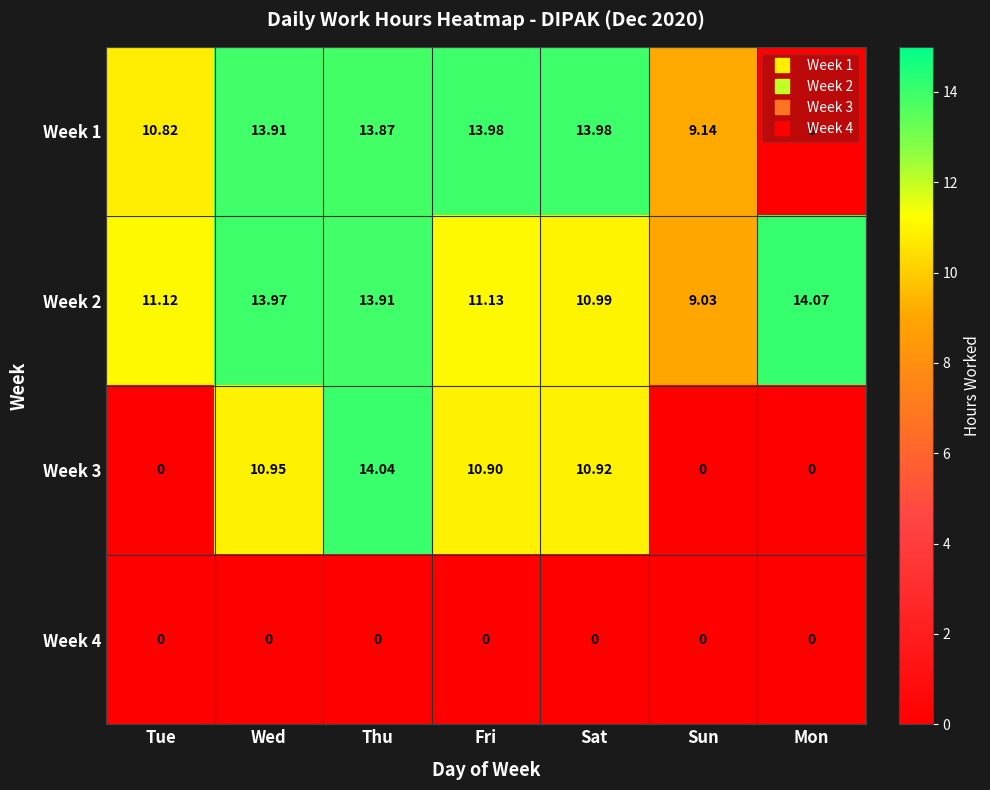

At which category is the sum across all series the highest?

Thu